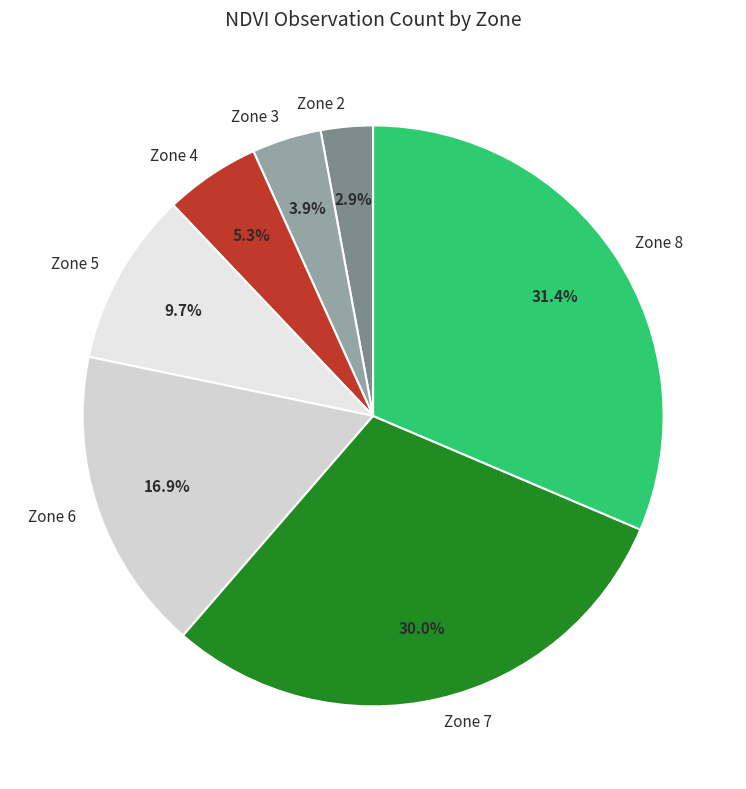

Does any single category account for the majority?

No